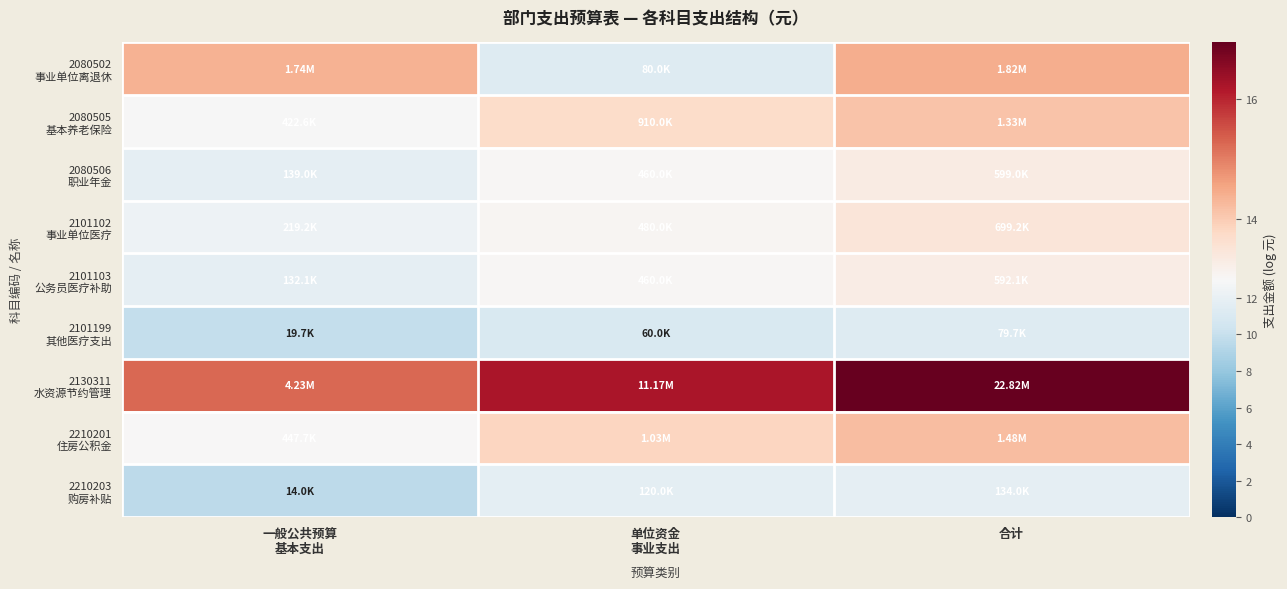

Which series has the largest total across all categories?

2130311 水资源节约管理